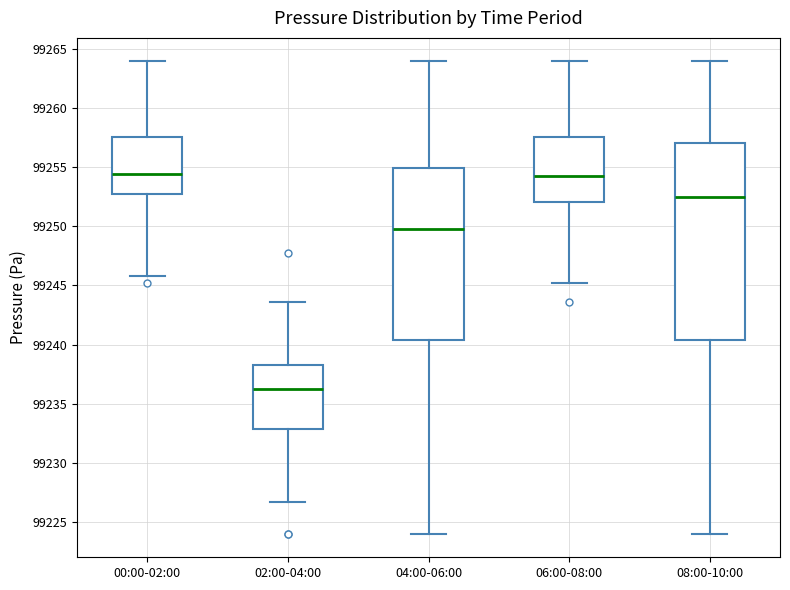

Where is the lower edge of the box for 02:00-04:00 on the y-axis? The values are not printed on the chart, so give them approximately, as read against the axis.

99233.0